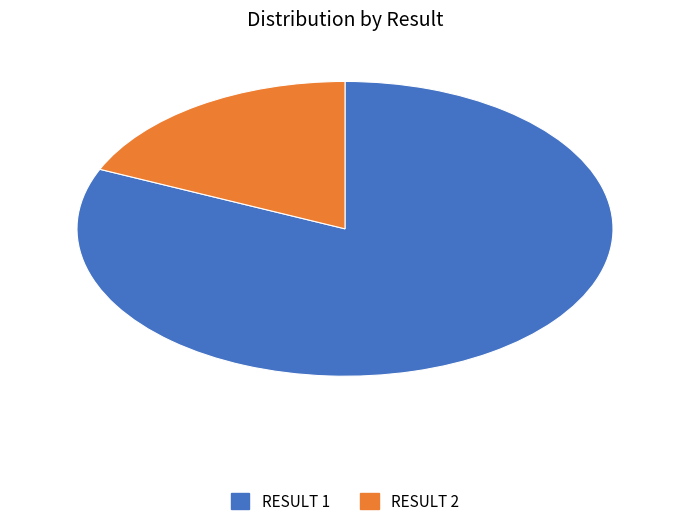

Is there any slice that represents more than half of the pie?

Yes